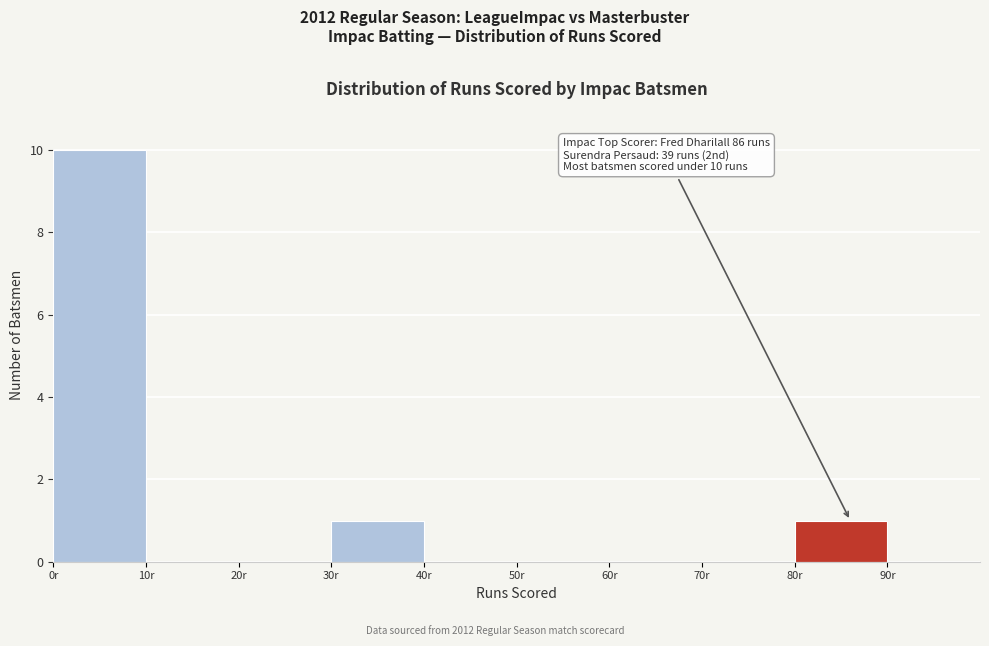

Which range on the x-axis has the tallest bar?

0 to 10